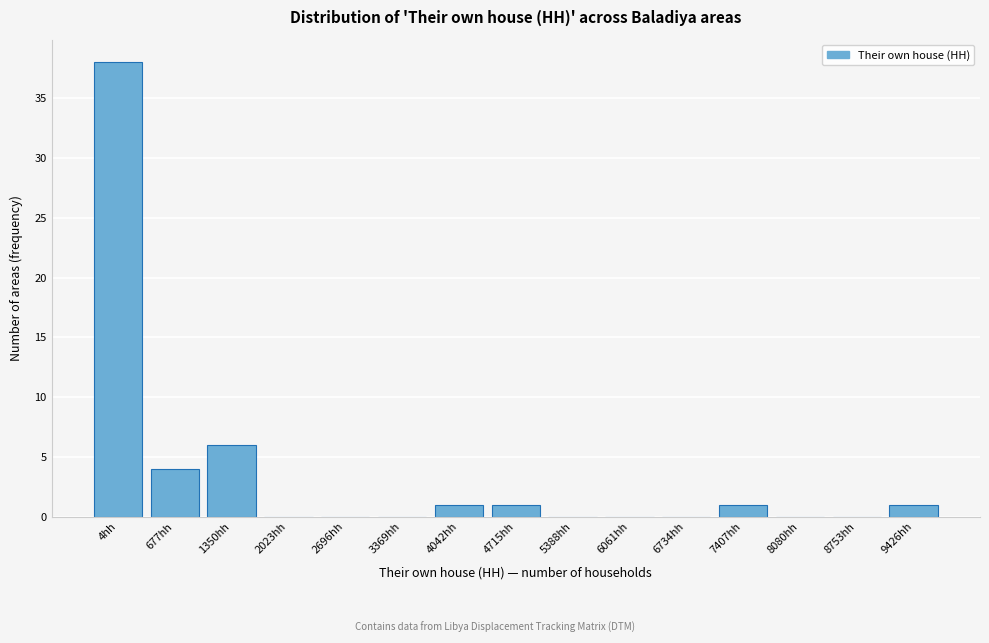

Reading left to right, what are all the values shown in this chart?

4hh=38	677hh=4	1350hh=6	2023hh=0	2696hh=0	3369hh=0	4042hh=1	4715hh=1	5388hh=0	6061hh=0	6734hh=0	7407hh=1	8080hh=0	8753hh=0	9426hh=1